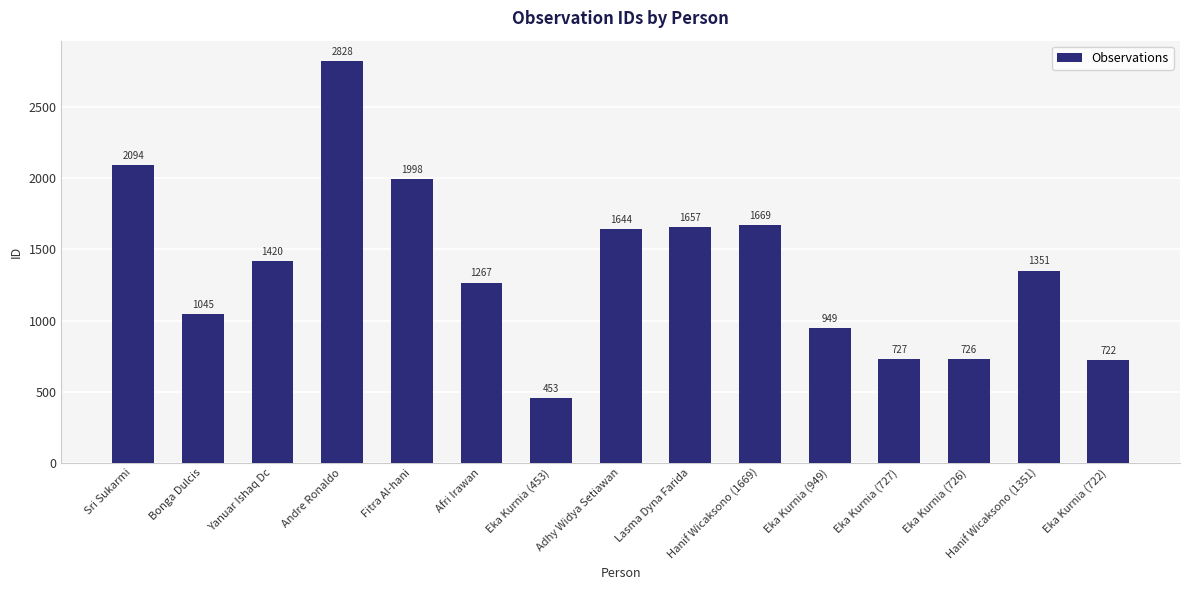

Rank the categories by value from lowest to highest.

Eka Kurnia (453), Eka Kurnia (722), Eka Kurnia (726), Eka Kurnia (727), Eka Kurnia (949), Bonga Dulcis, Afri Irawan, Hanif Wicaksono (1351), Yanuar Ishaq Dc, Adhy Widya Setiawan, Lasma Dyna Farida, Hanif Wicaksono (1669), Fitra Al-hani, Sri Sukarmi, Andre Ronaldo